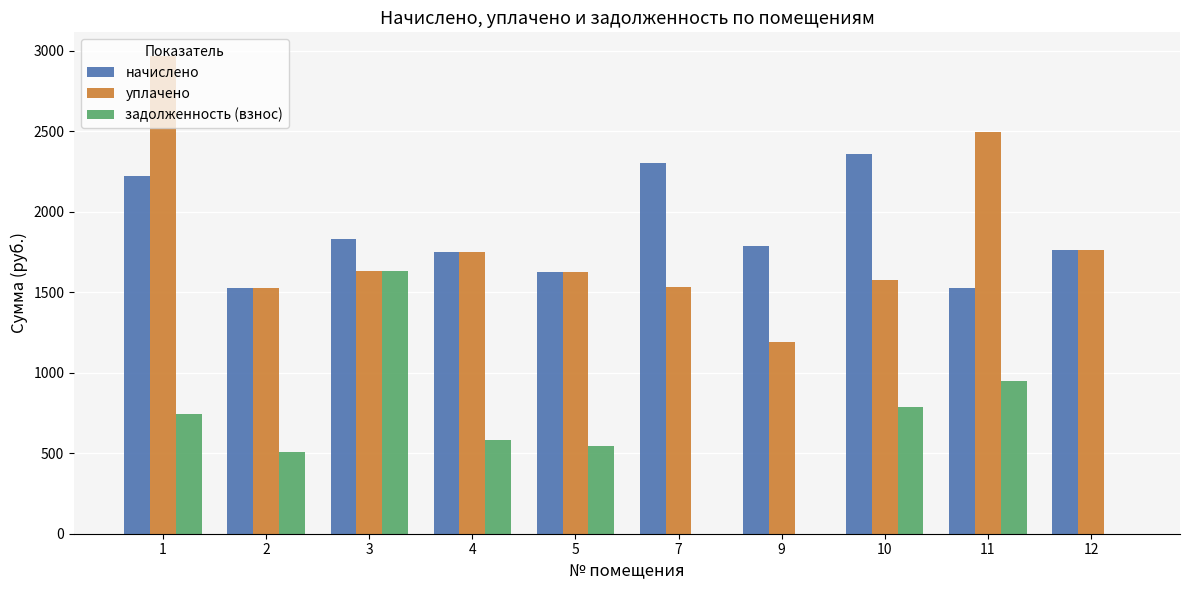

What is the sum of the уплачено values at 5 and 9?

2820.4